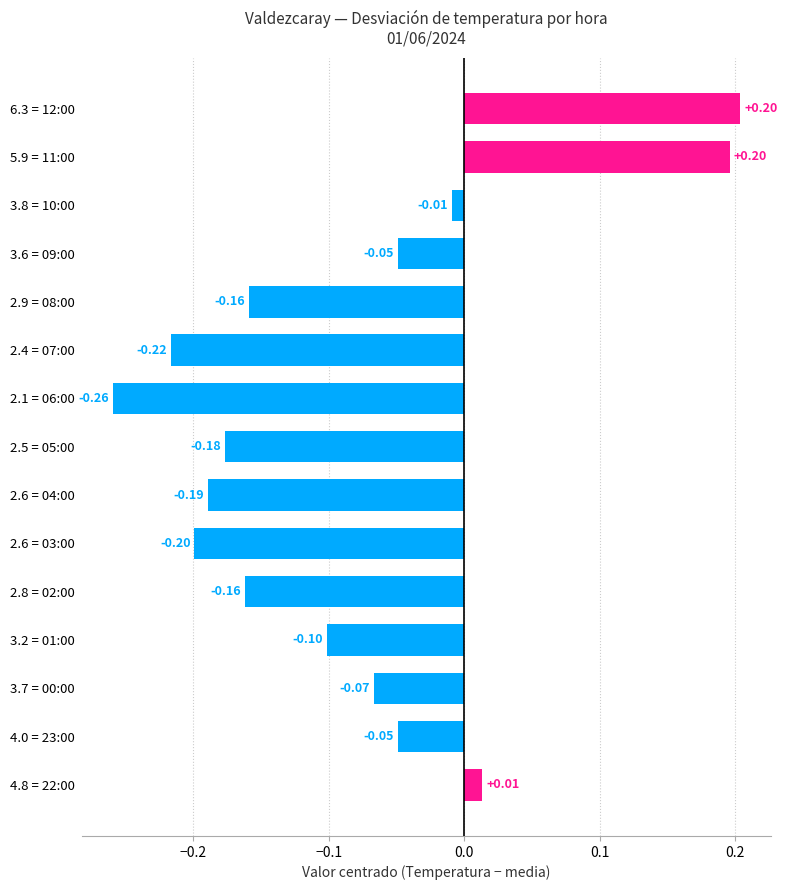

What is the difference between the maximum and minimum values?

0.5